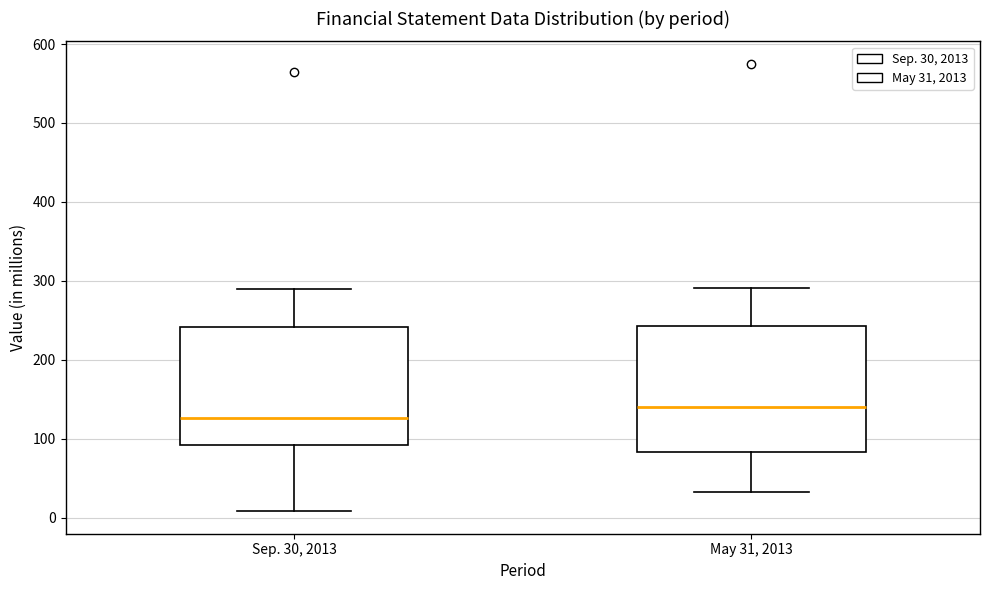

Which box's median line is the lowest?

Sep. 30, 2013